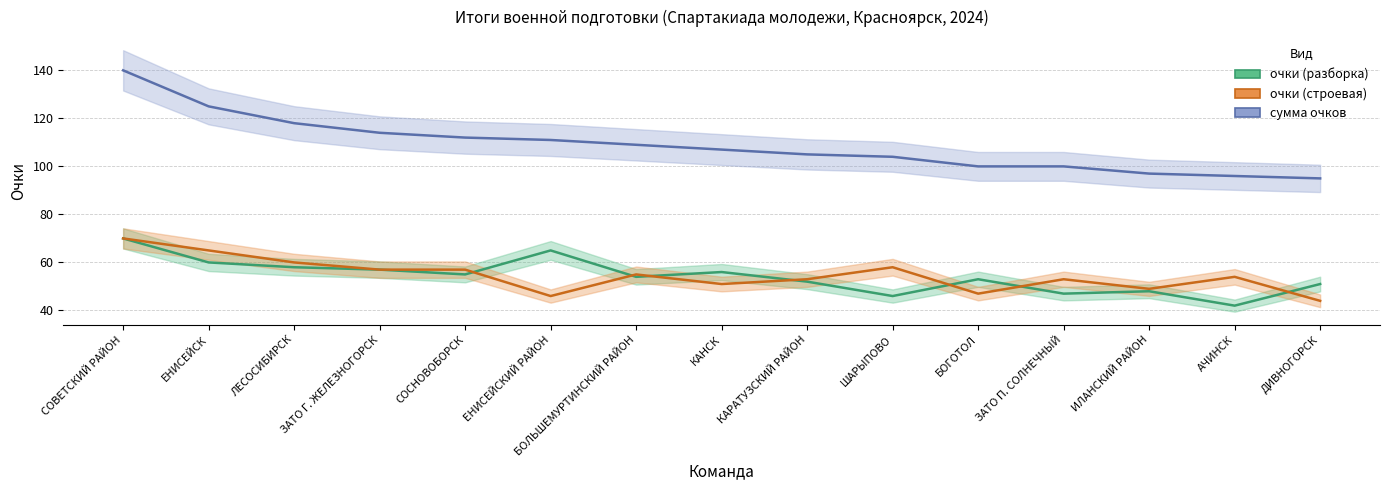

What are all the series names shown in the legend?

очки (разборка), очки (строевая), сумма очков